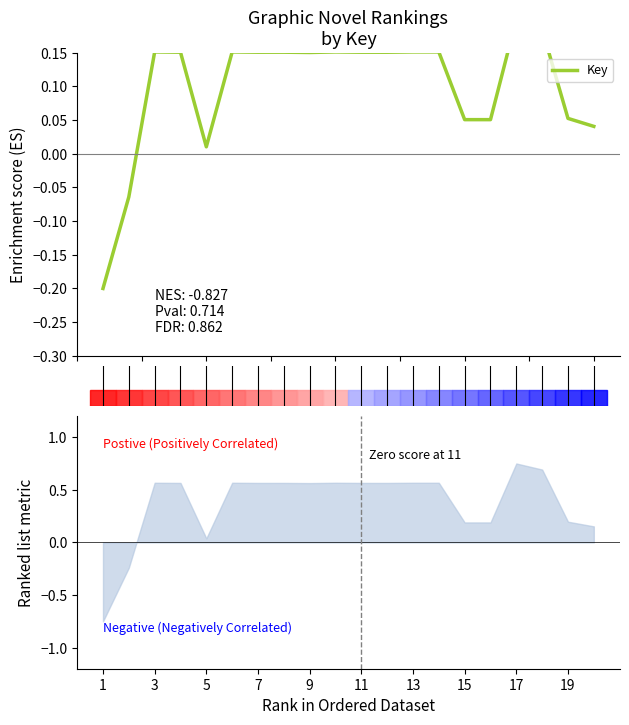

The chart shows a value of 0.1 at 19. True or false?

True